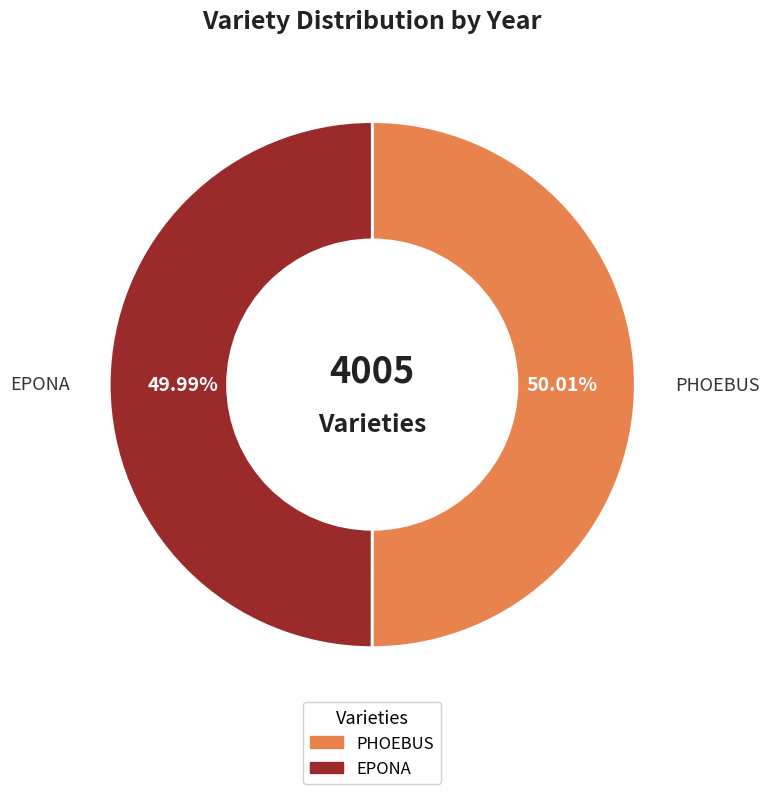

To the nearest percent, what is the combined percentage of PHOEBUS and EPONA?

100%